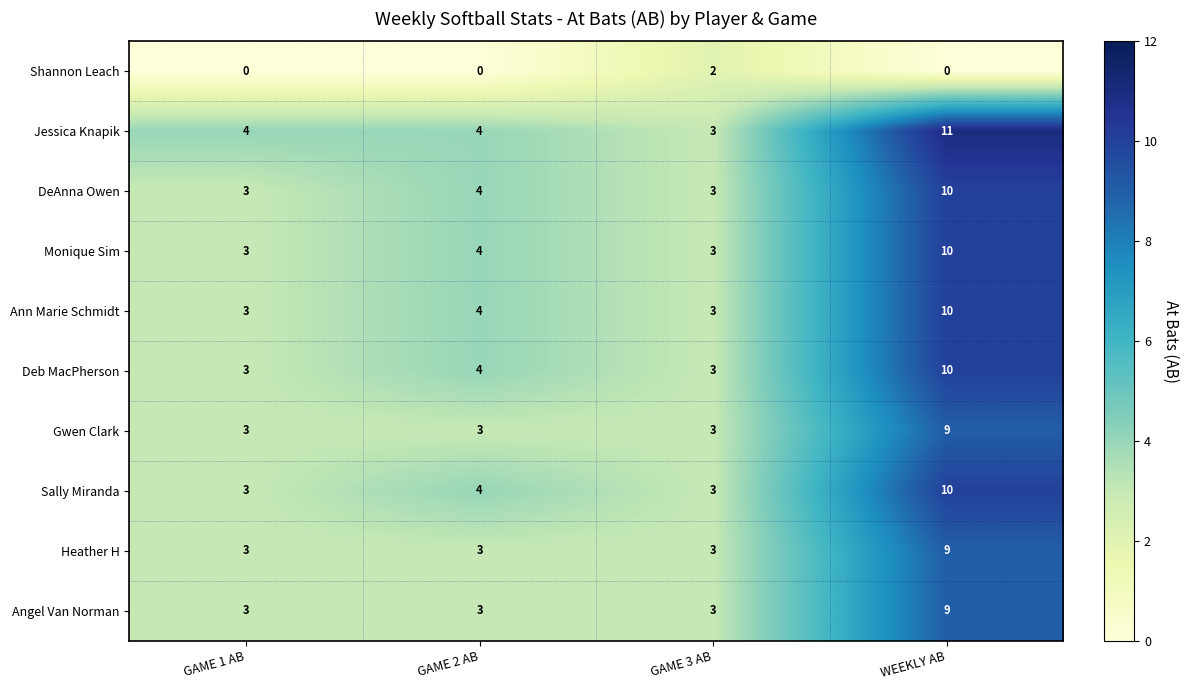

Which category has the highest value in the Gwen Clark series?

WEEKLY AB